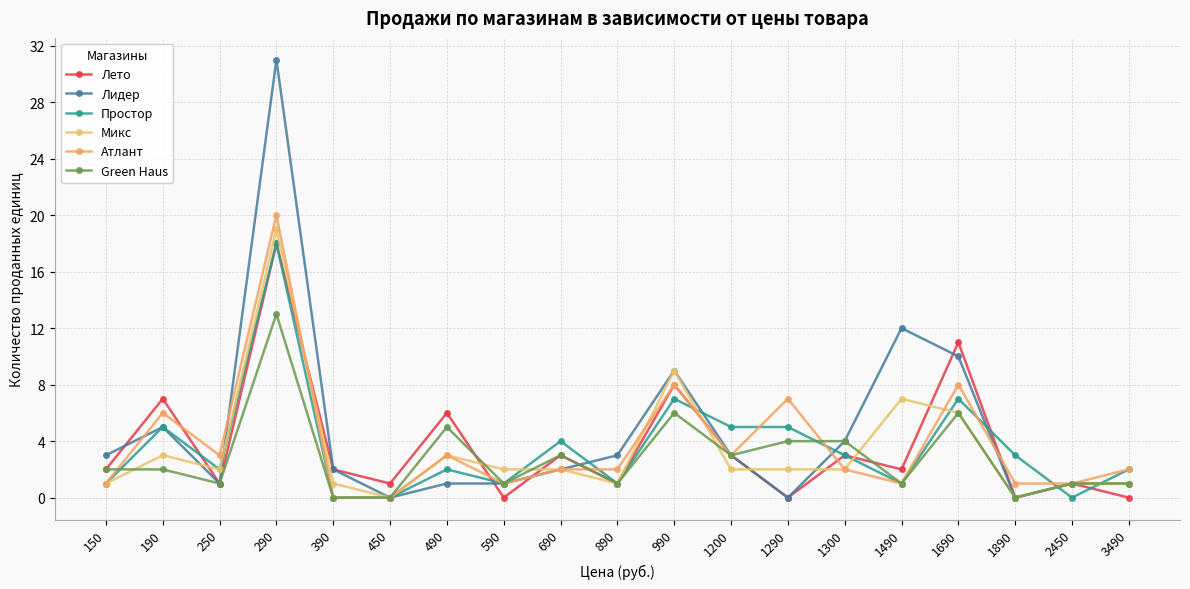

What is the total value across all series at 290?

119